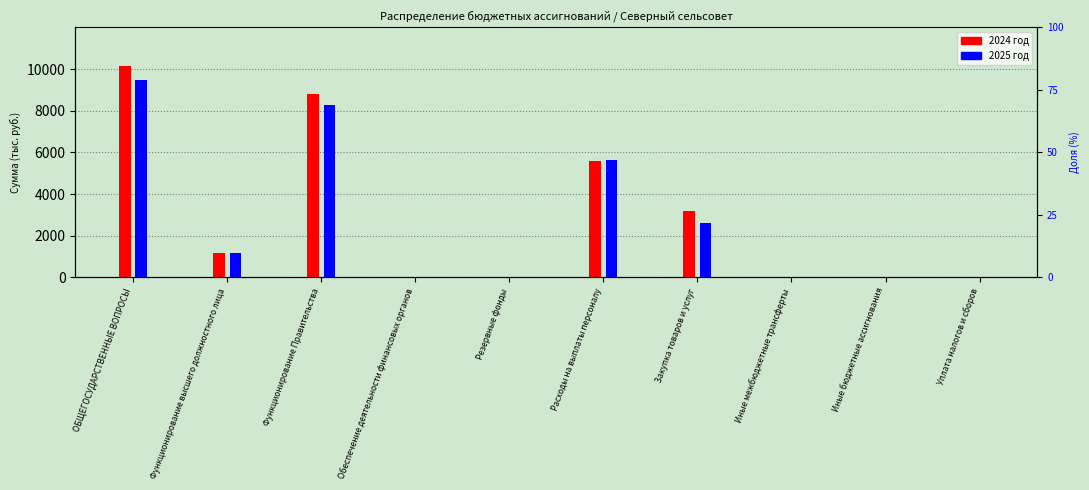

Reading left to right, what are all the values shown in this chart?

2024 год: ОБЩЕГОСУДАРСТВЕННЫЕ ВОПРОСЫ=10139.2	Функционирование высшего должностного лица=1169.3	Функционирование Правительства=8817.2	Обеспечение деятельности финансовых органов=30.0	Резервные фонды=11.0	Расходы на выплаты персоналу=5591.5	Закупка товаров и услуг=3175.9	Иные межбюджетные трансферты=30.0	Иные бюджетные ассигнования=27.0	Уплата налогов и сборов=27.0
2025 год: ОБЩЕГОСУДАРСТВЕННЫЕ ВОПРОСЫ=9470.6	Функционирование высшего должностного лица=1169.3	Функционирование Правительства=8260.3	Обеспечение деятельности финансовых органов=30.0	Резервные фонды=11.0	Расходы на выплаты персоналу=5614.2	Закупка товаров и услуг=2619.0	Иные межбюджетные трансферты=30.0	Иные бюджетные ассигнования=27.0	Уплата налогов и сборов=27.0